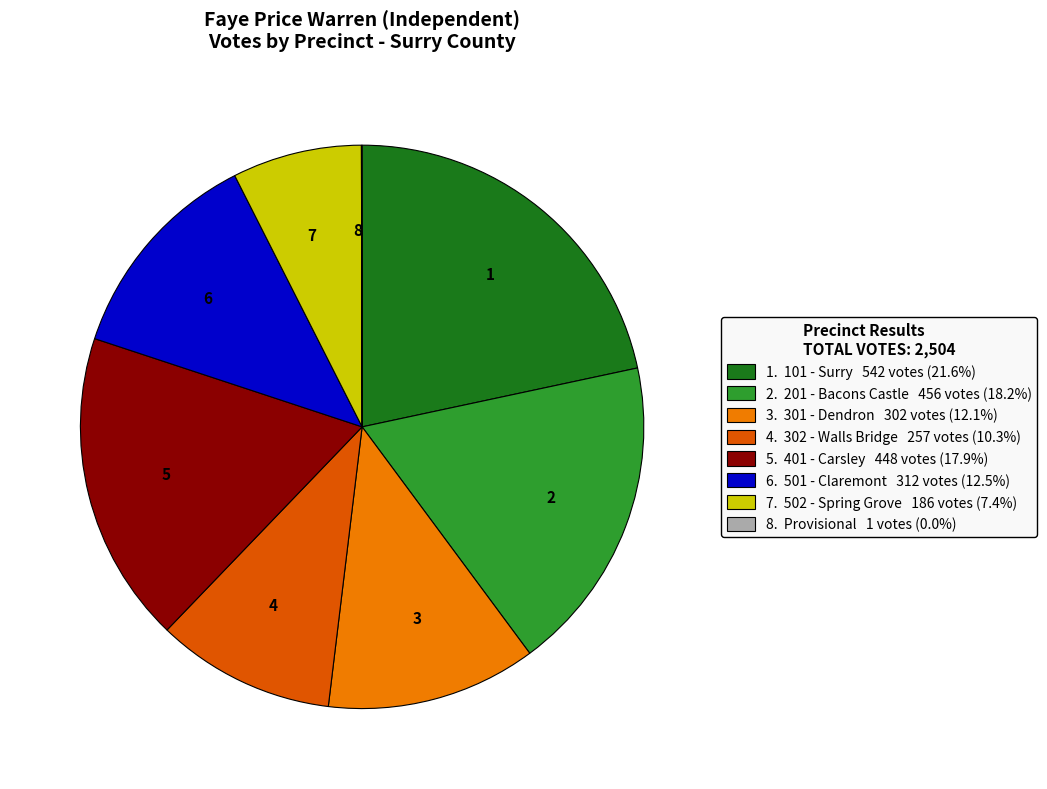

Do 3 and 1 together represent more than half of the pie?

No